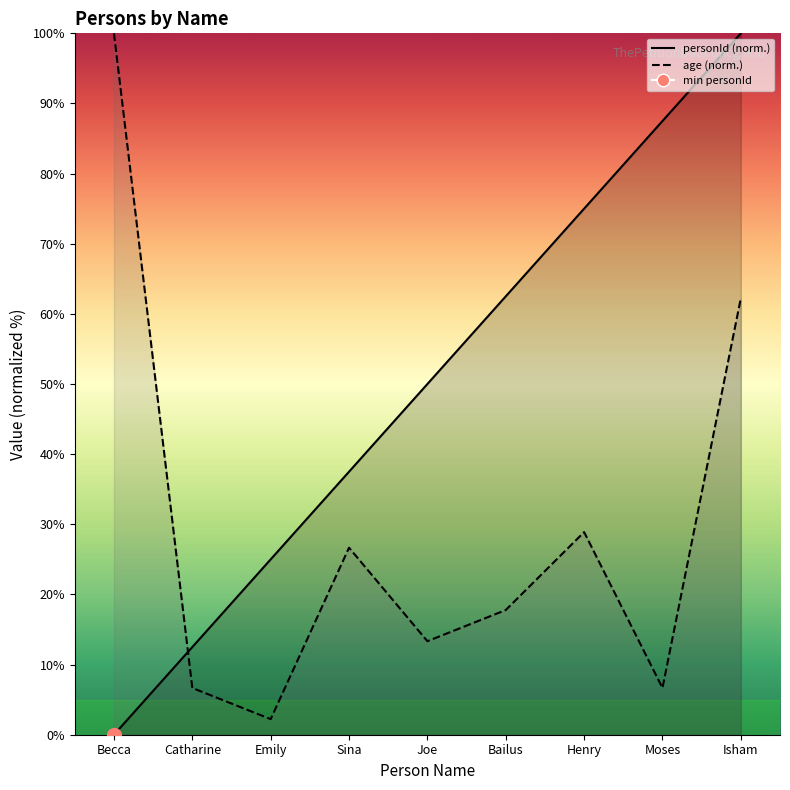

How many lines are shown in the chart?

2